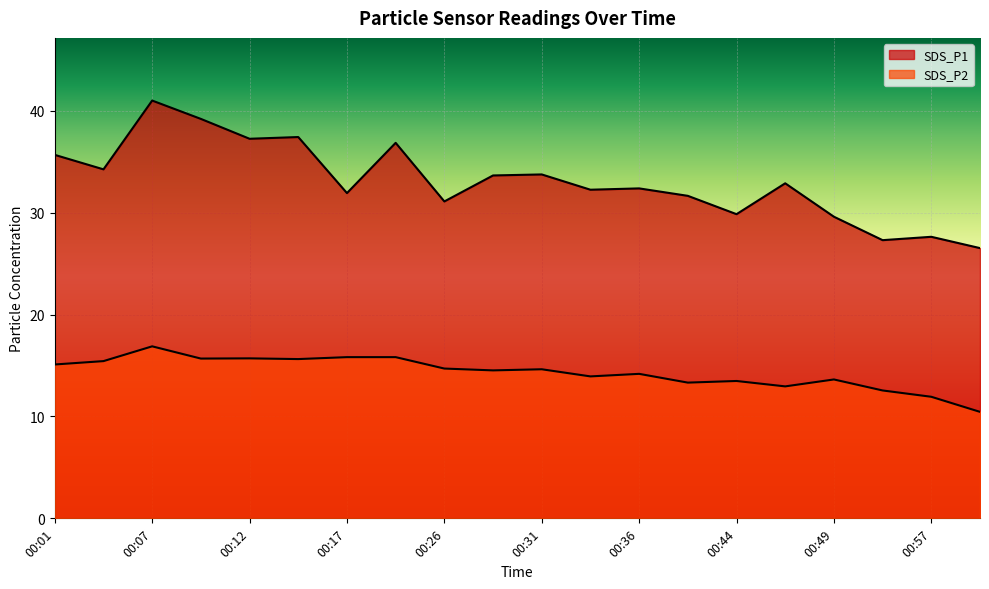

Reading right to left, what are all the values shown in this chart?

SDS_P1: 01:00=26.5	00:57=27.6	00:52=27.3	00:49=29.6	00:46=32.9	00:44=29.9	00:41=31.6	00:36=32.4	00:33=32.2	00:31=33.8	00:28=33.6	00:26=31.1	00:20=36.9	00:17=31.9	00:14=37.4	00:12=37.2	00:09=39.2	00:07=41.0	00:04=34.2	00:01=35.7
SDS_P2: 01:00=10.4	00:57=11.9	00:52=12.6	00:49=13.6	00:46=12.9	00:44=13.5	00:41=13.3	00:36=14.2	00:33=13.9	00:31=14.6	00:28=14.5	00:26=14.7	00:20=15.8	00:17=15.8	00:14=15.6	00:12=15.7	00:09=15.7	00:07=16.9	00:04=15.4	00:01=15.1